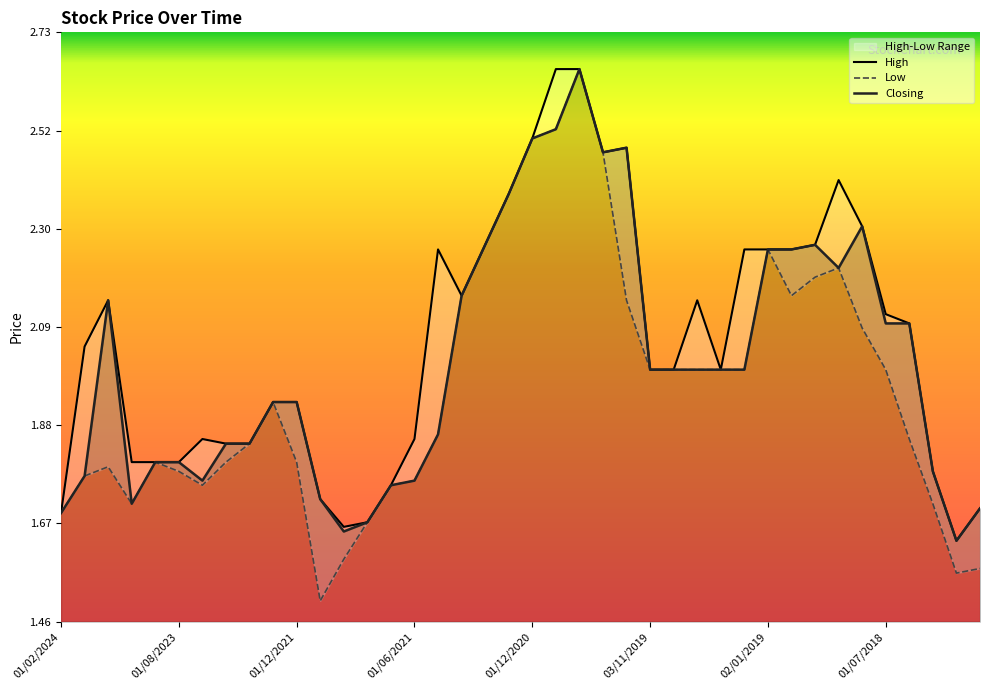

What is the minimum value for High?

1.6